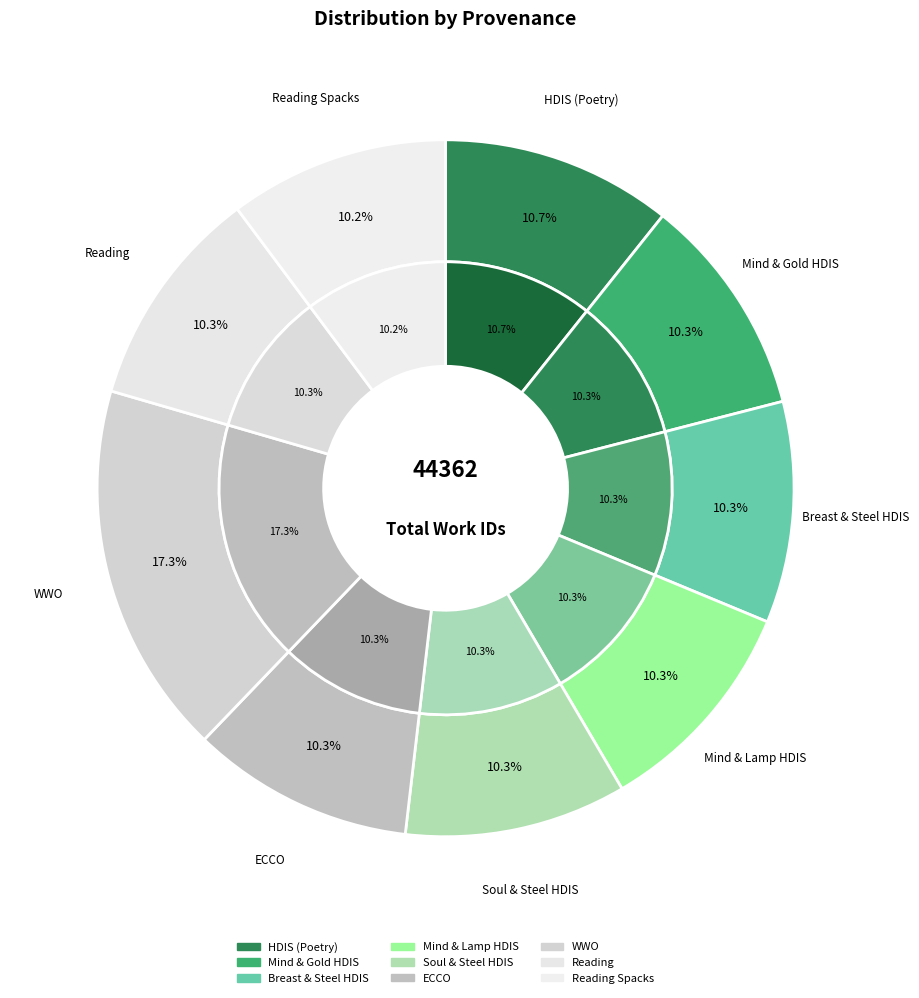

True or false: Searching in ECCO accounts for 3% of the total.

False